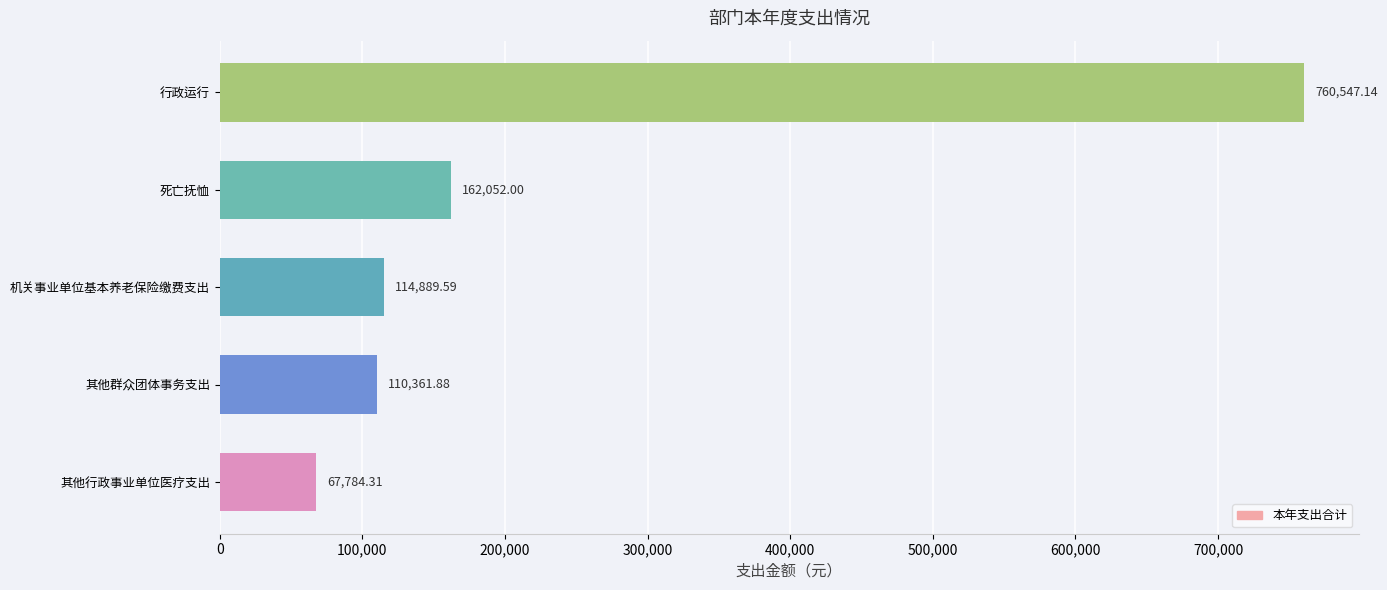

At which label is the value closest to 414165?

死亡抚恤